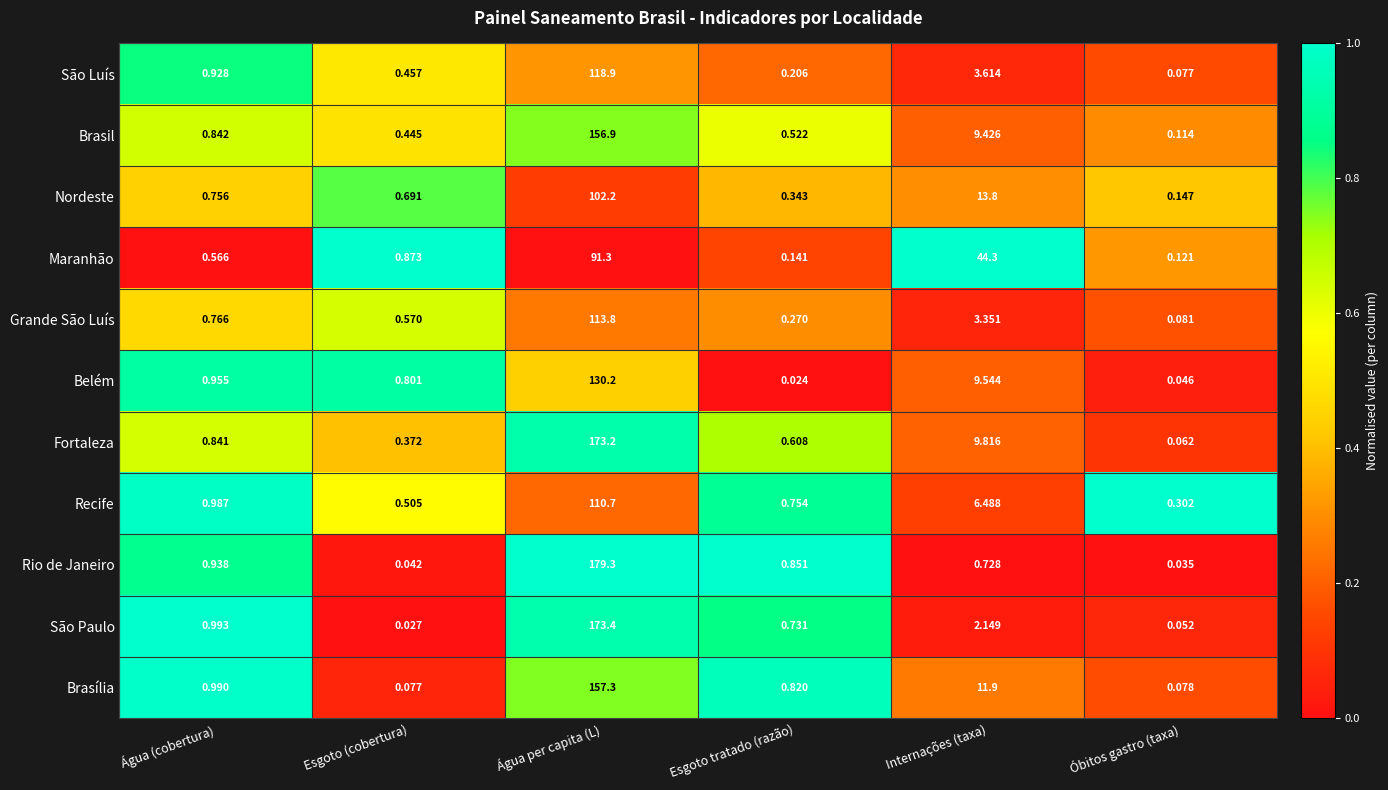

Rank the series at Óbitos gastro (taxa) from highest to lowest value.

Recife, Nordeste, Maranhão, Brasil, Grande São Luís, Brasília, São Luís, Fortaleza, São Paulo, Belém, Rio de Janeiro